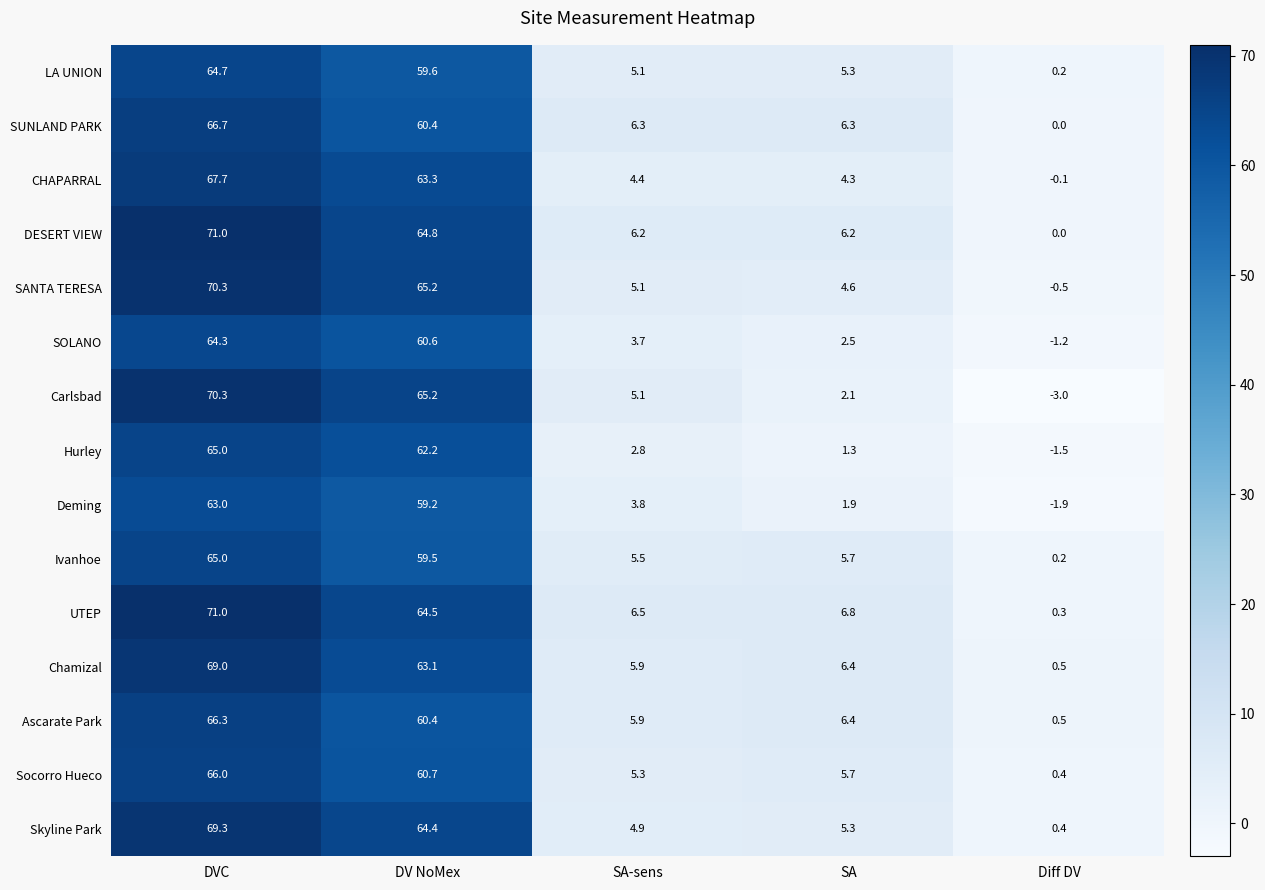

Which category has the highest value across all series?

DVC